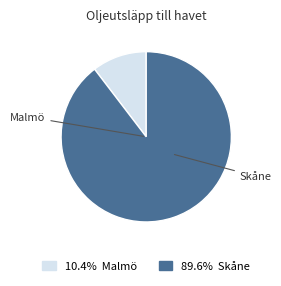

Combined, do 10.4% Malmö and 89.6% Skåne account for over 50%?

Yes